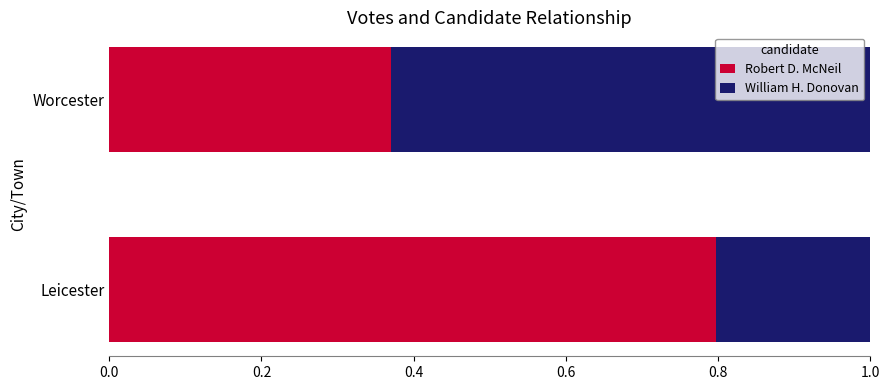

Which category has the lowest value in the Robert D. McNeil series?

Worcester